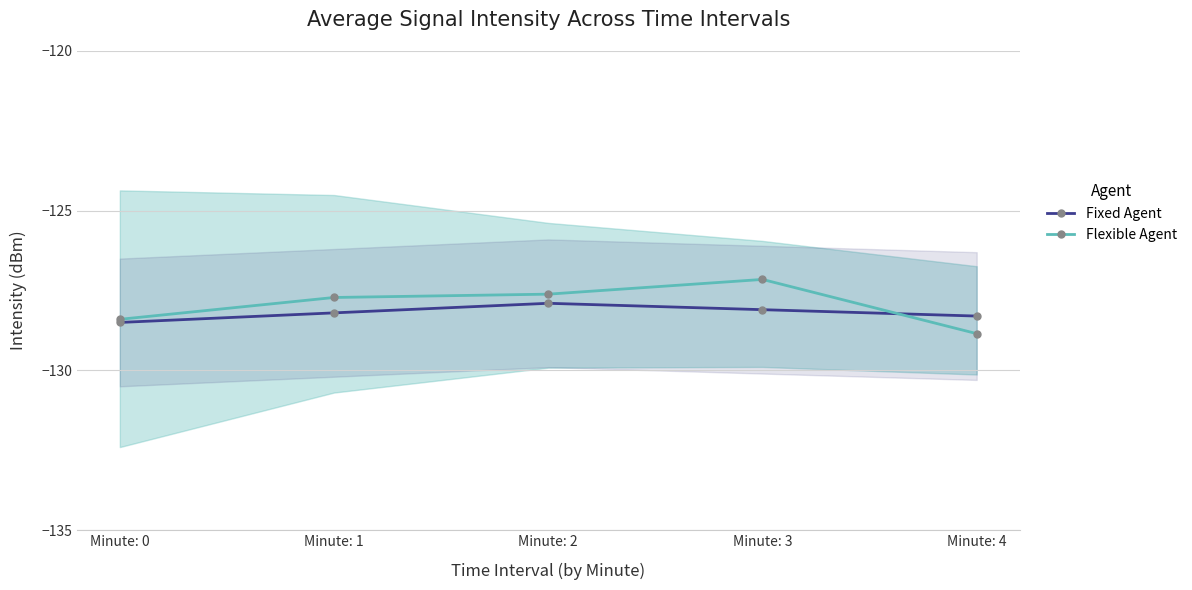

At which label is Flexible Agent closest to -128?

Minute: 1